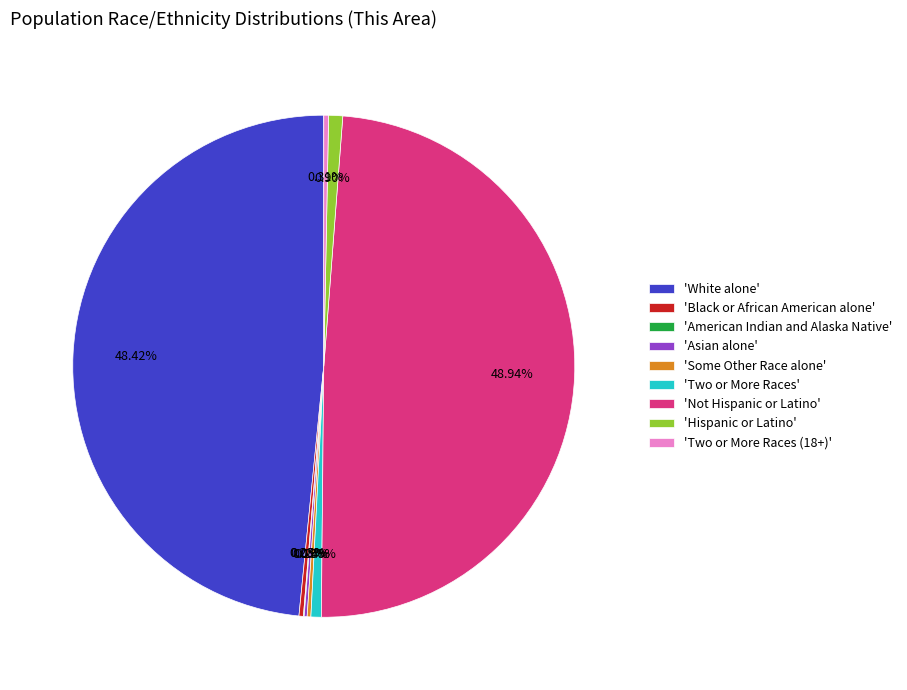

Which slice is the largest?

'Not Hispanic or Latino'